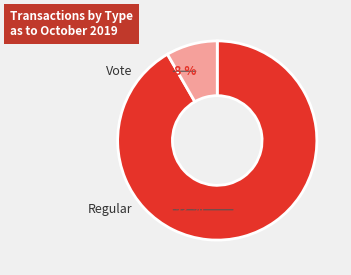

True or false: Vote accounts for 8% of the total.

True